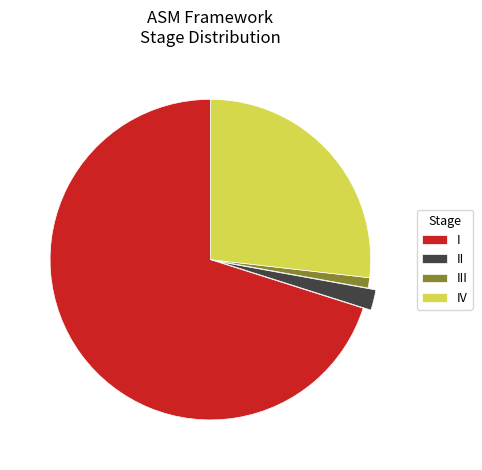

Which has a higher value, III or IV?

IV